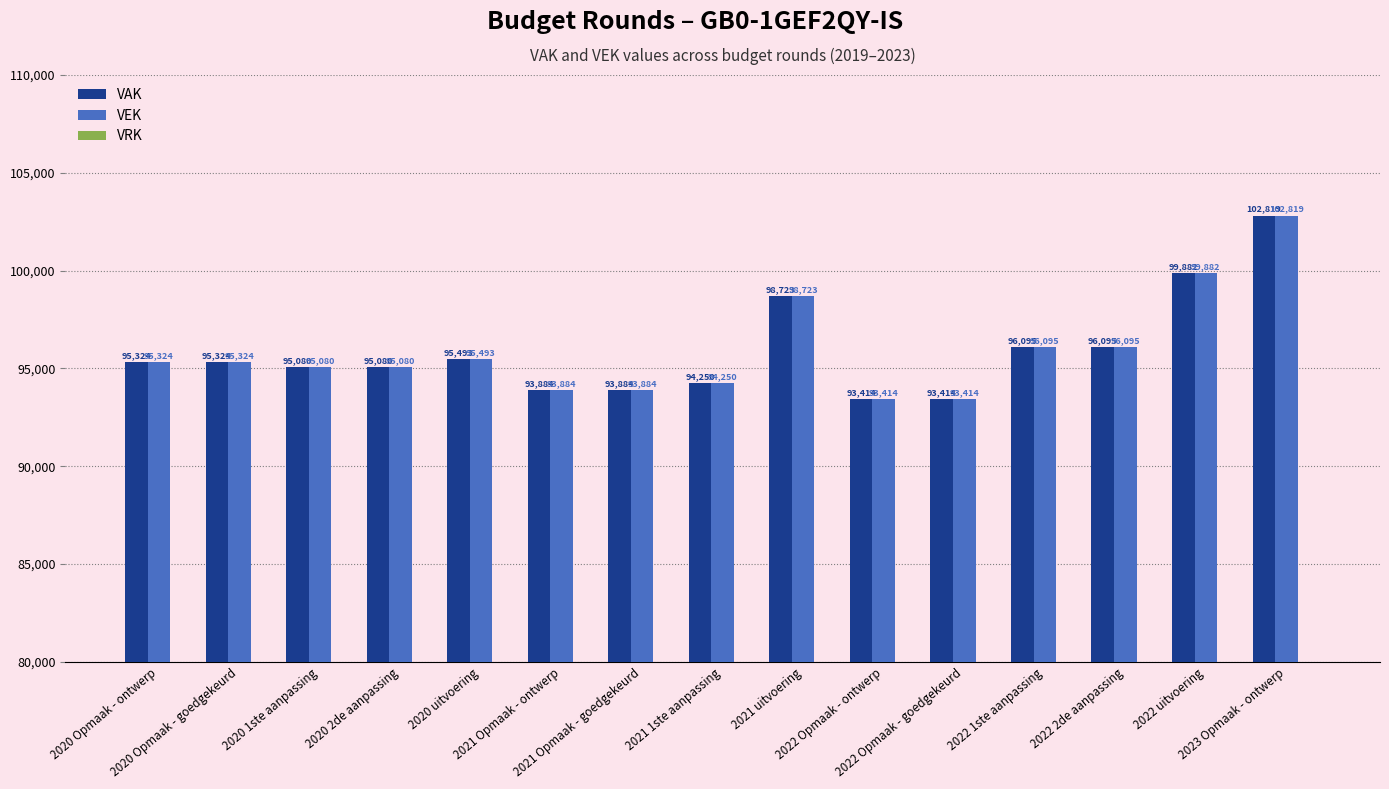

How many data points in VAK are less than 95324?

7